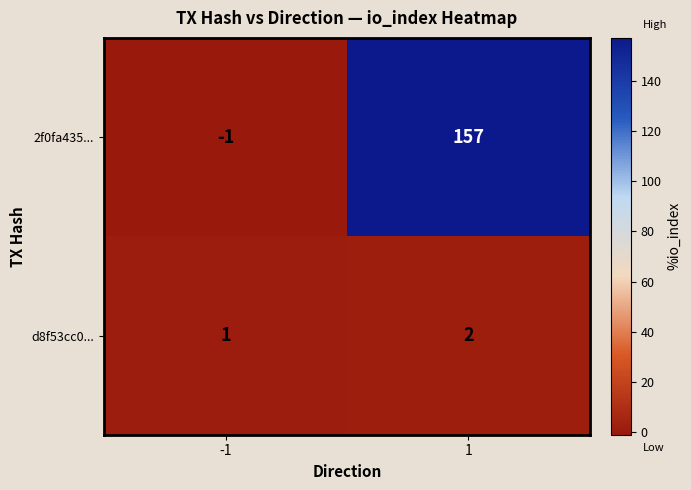

Count the number of categories in the chart.

2